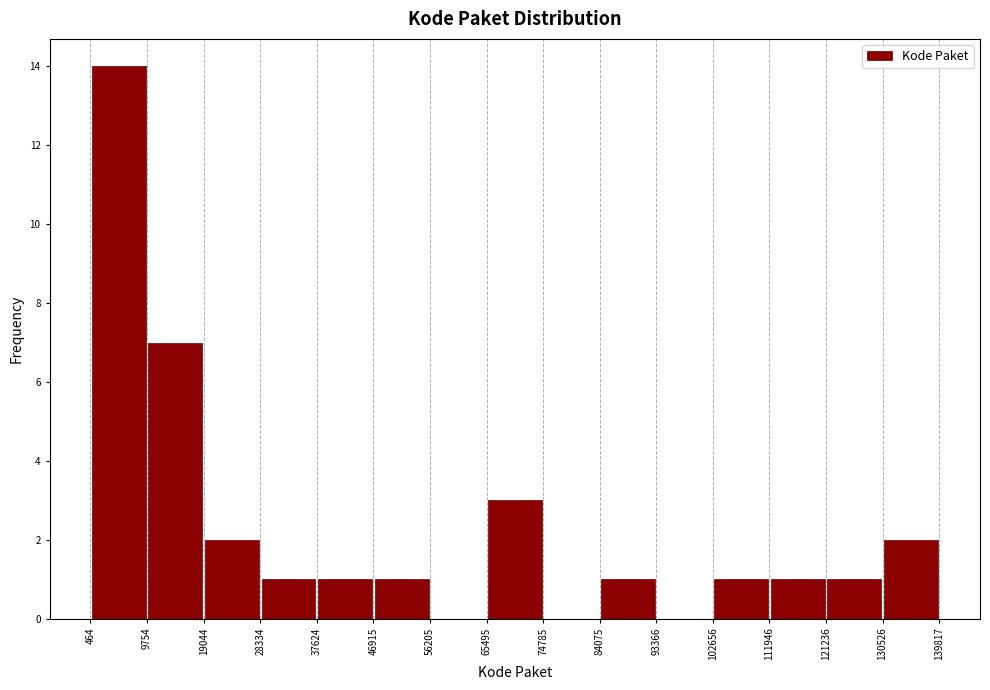

Over which range of the x-axis is the bar tallest?

464 to 9754